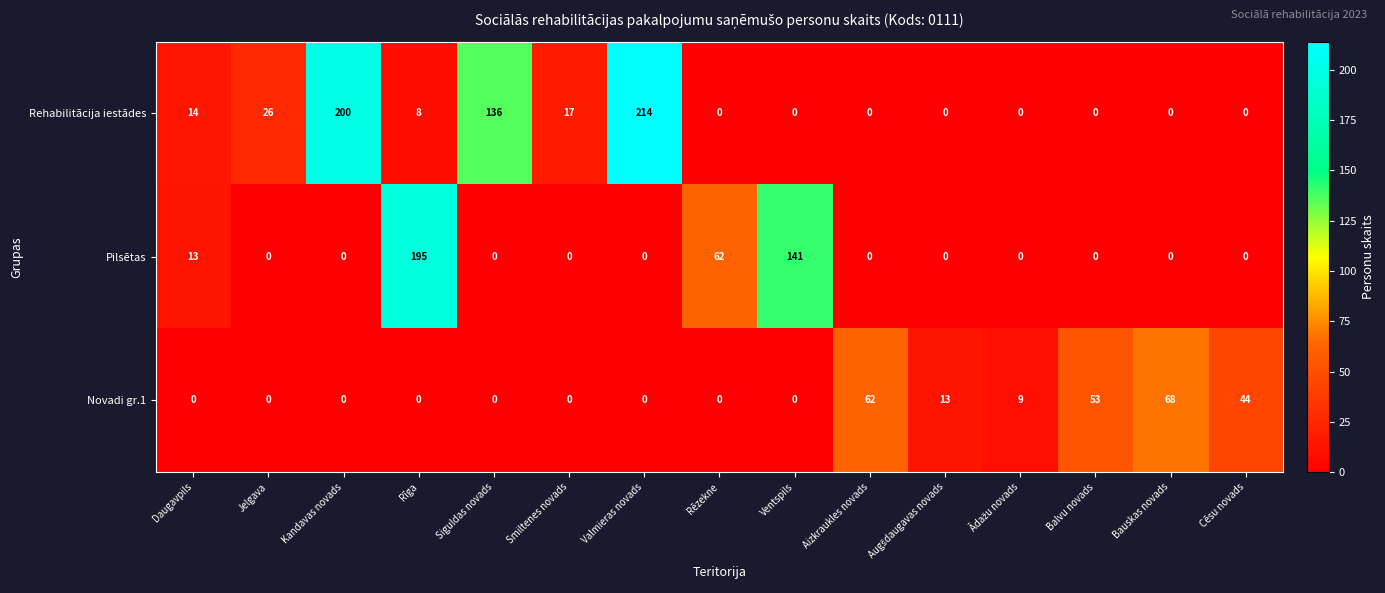

Which series has the largest range (max minus min)?

Rehabilitācija iestādes